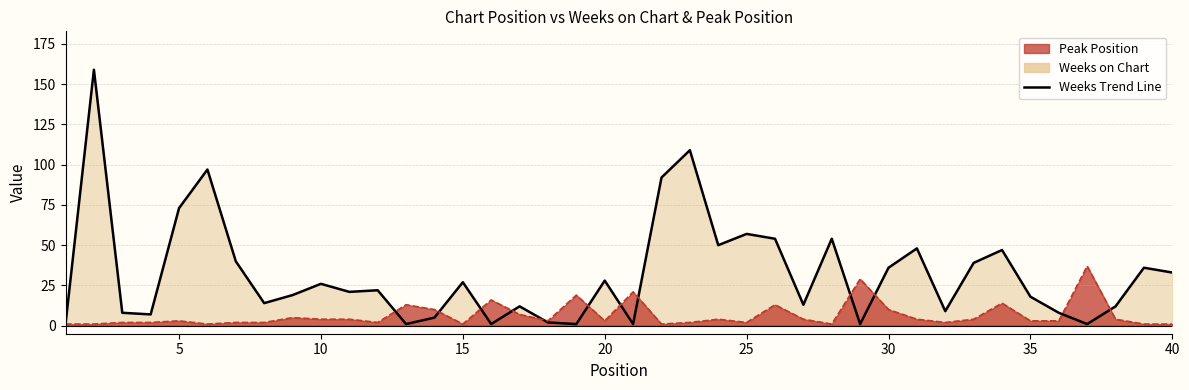

How many data points does each series have?

40